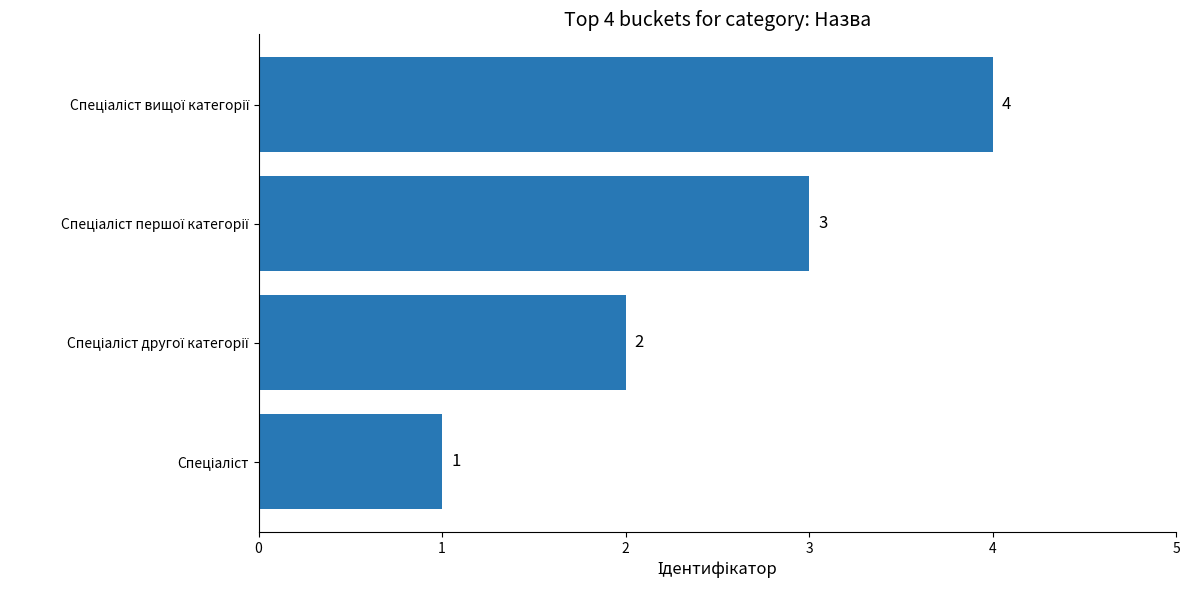

What is the maximum value shown in the chart?

4